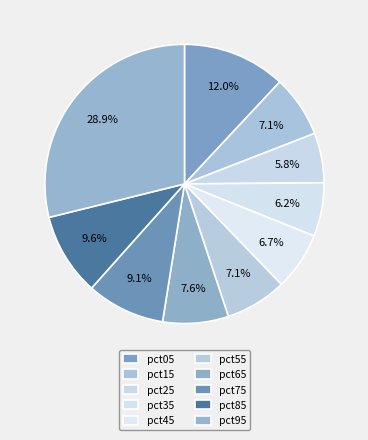

How many slices are in this pie chart?

10